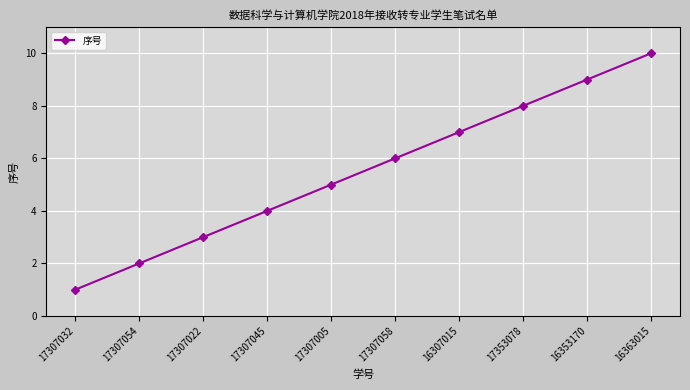

What is the change in value from 17307058 to 17353078?

+2